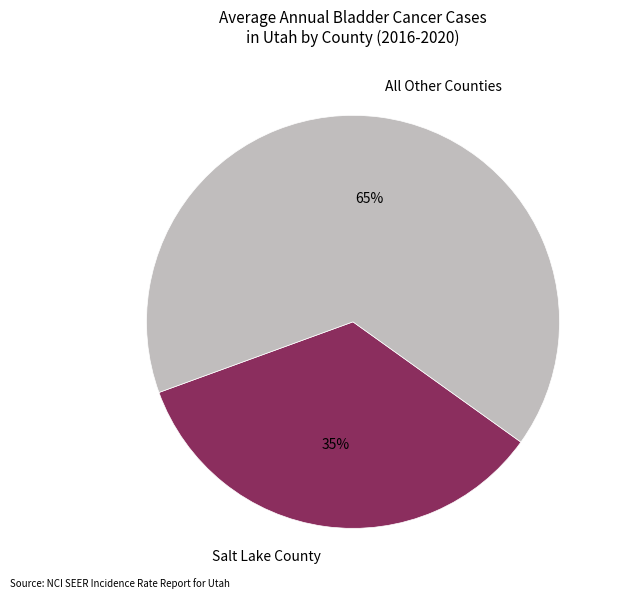

Which category has the smallest portion of the pie?

Salt Lake County